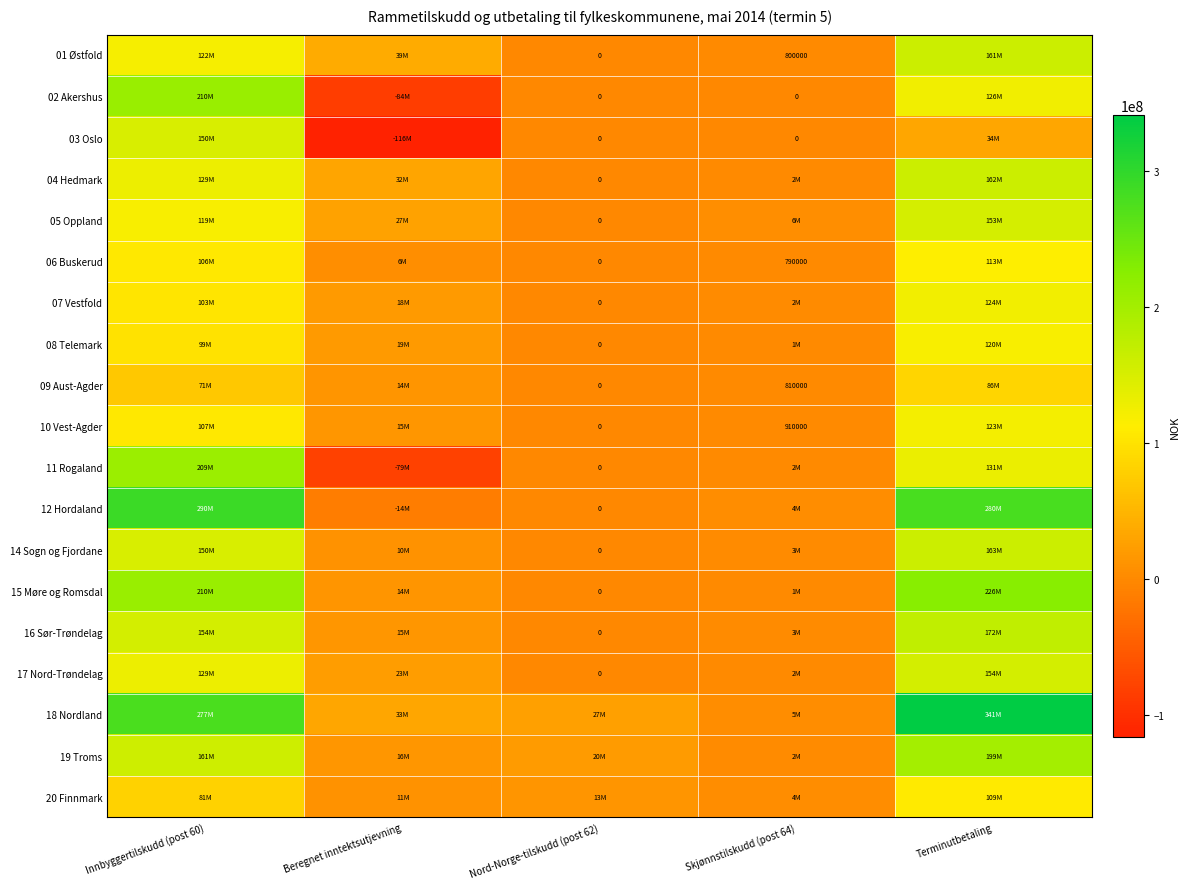

Is it true that 09 Aust-Agder equals 810000 at Skjønnstilskudd (post 64)?

True